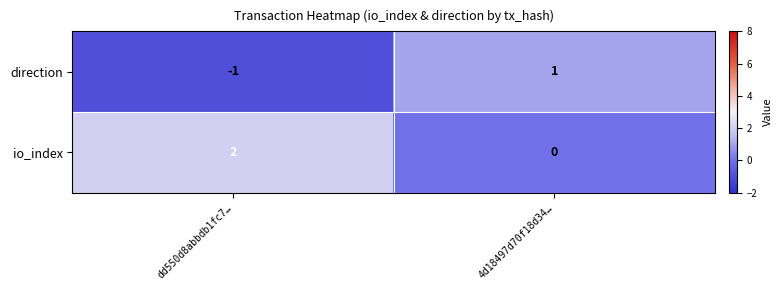

Count the number of categories in the chart.

2